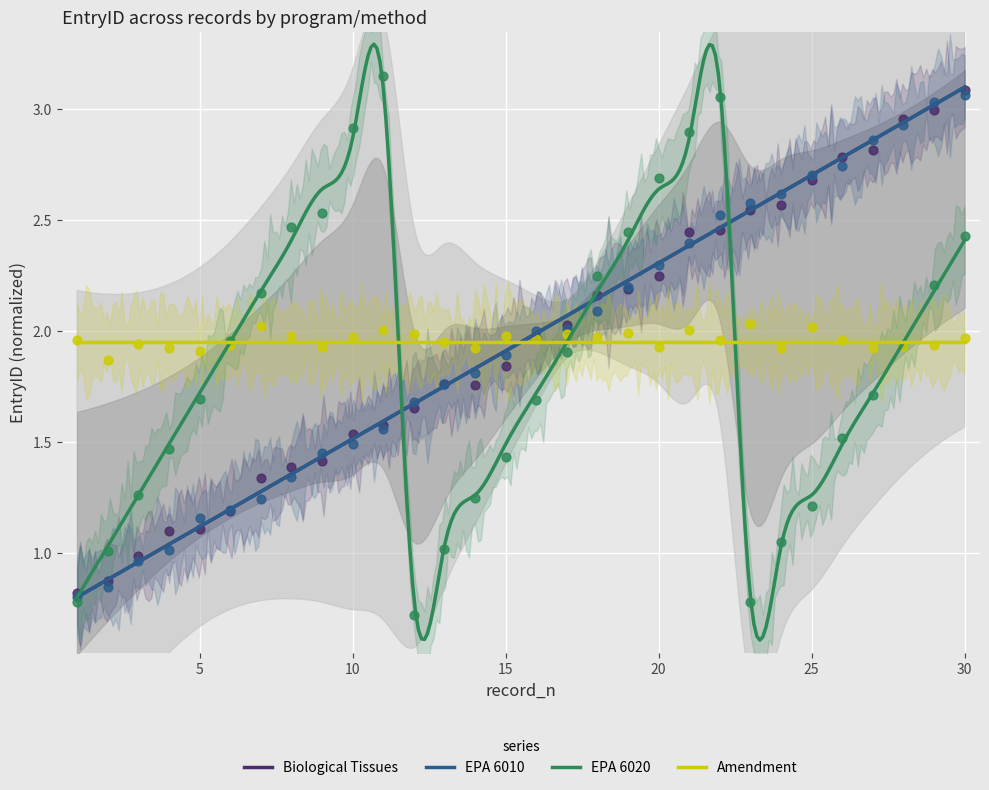

Which series reaches the minimum Y coordinate?

EPA 6020